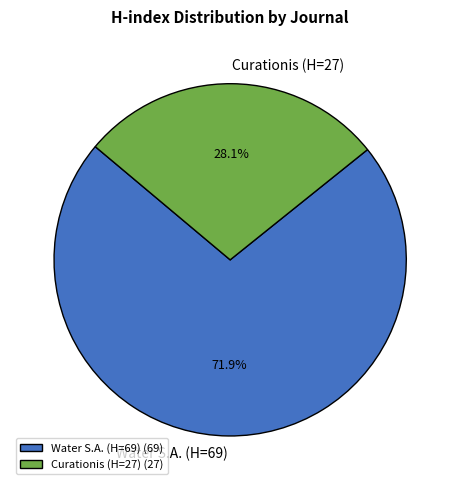

True or false: Curationis (H=27) accounts for 28% of the total.

True